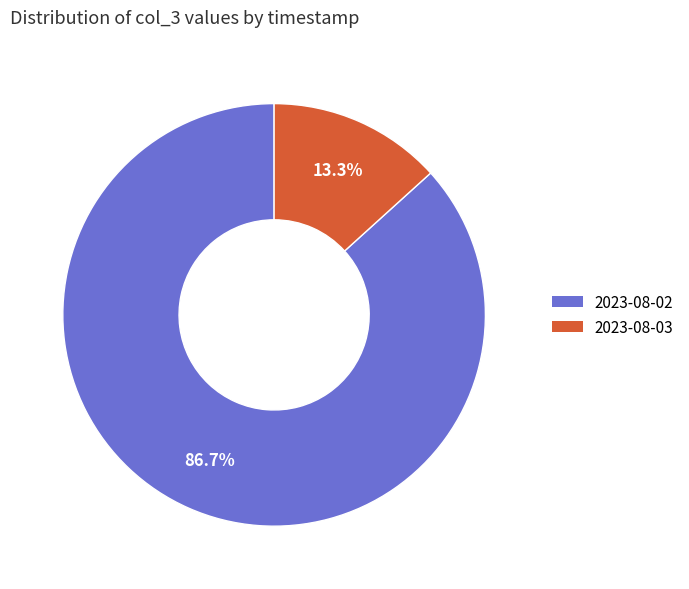

How many slices are in this pie chart?

2